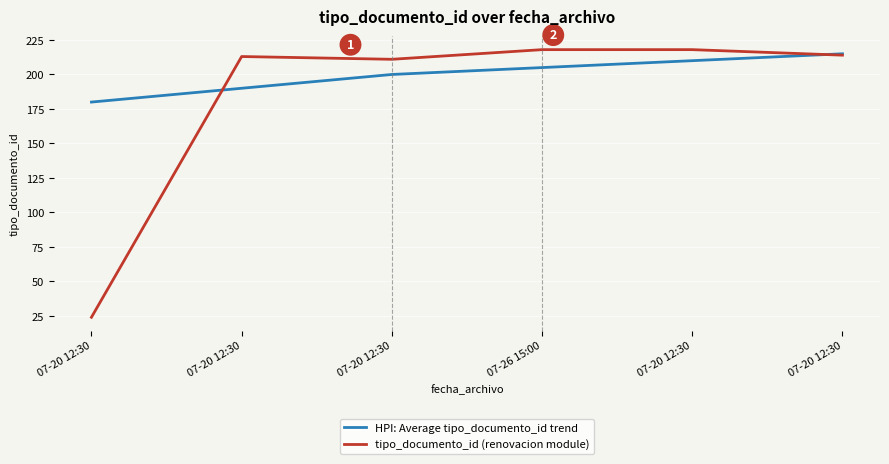

Which series changed the most between 07-20 12:30 and 07-20 12:30?

HPI: Average tipo_documento_id trend